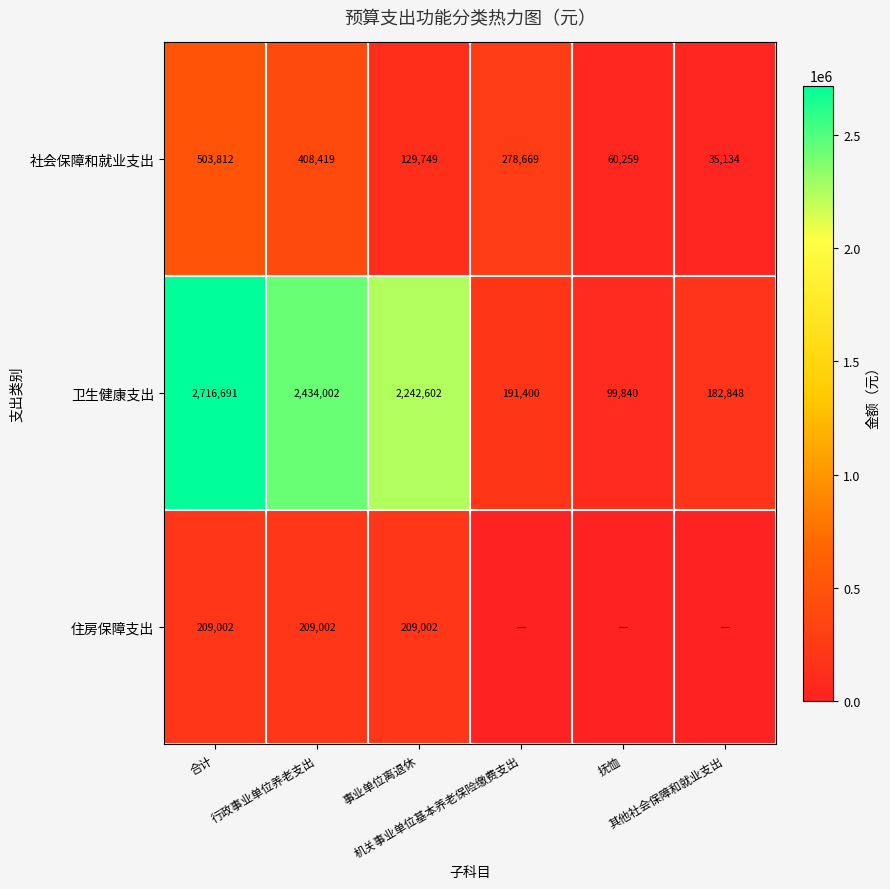

What is the difference between the second highest and second lowest values in the 卫生健康支出 series?

2251154